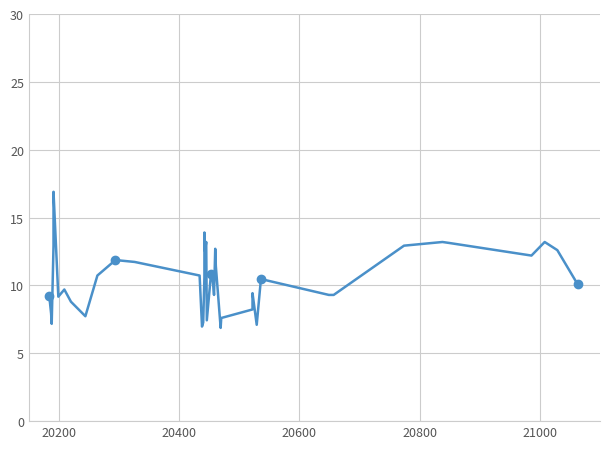

How many values exceed 10?

22